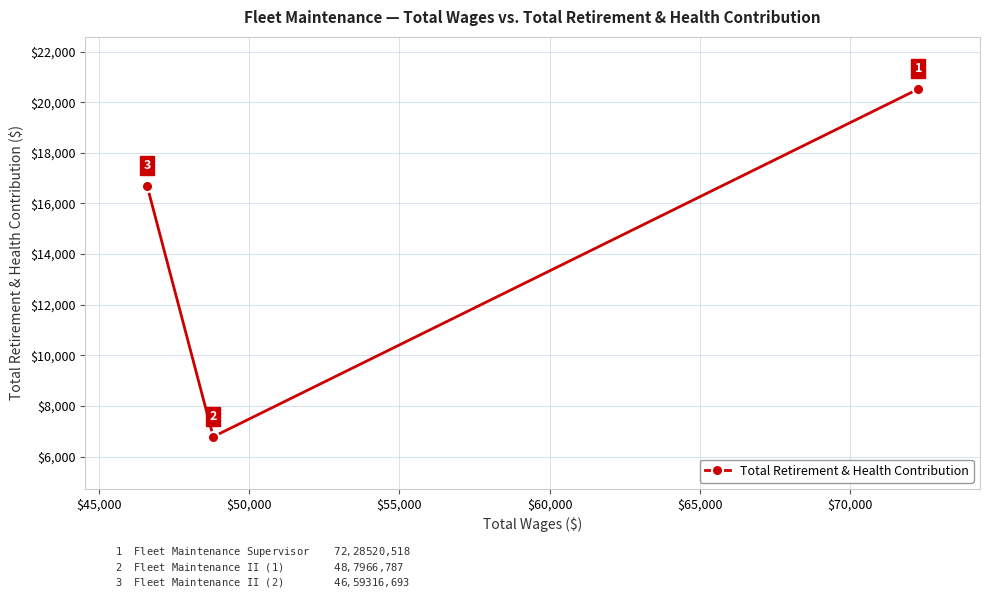

Count the values in the range 6787 to 20518.

3